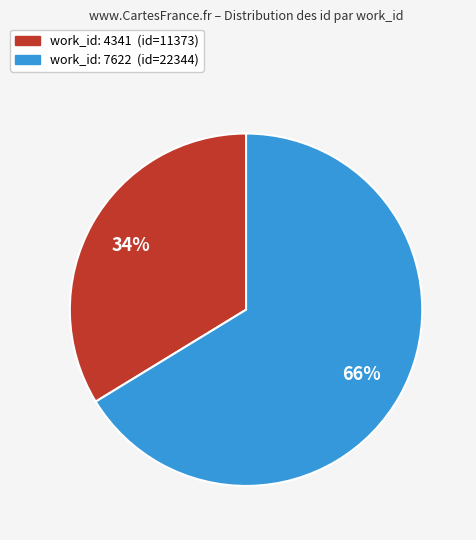

Is there any slice that represents more than half of the pie?

Yes